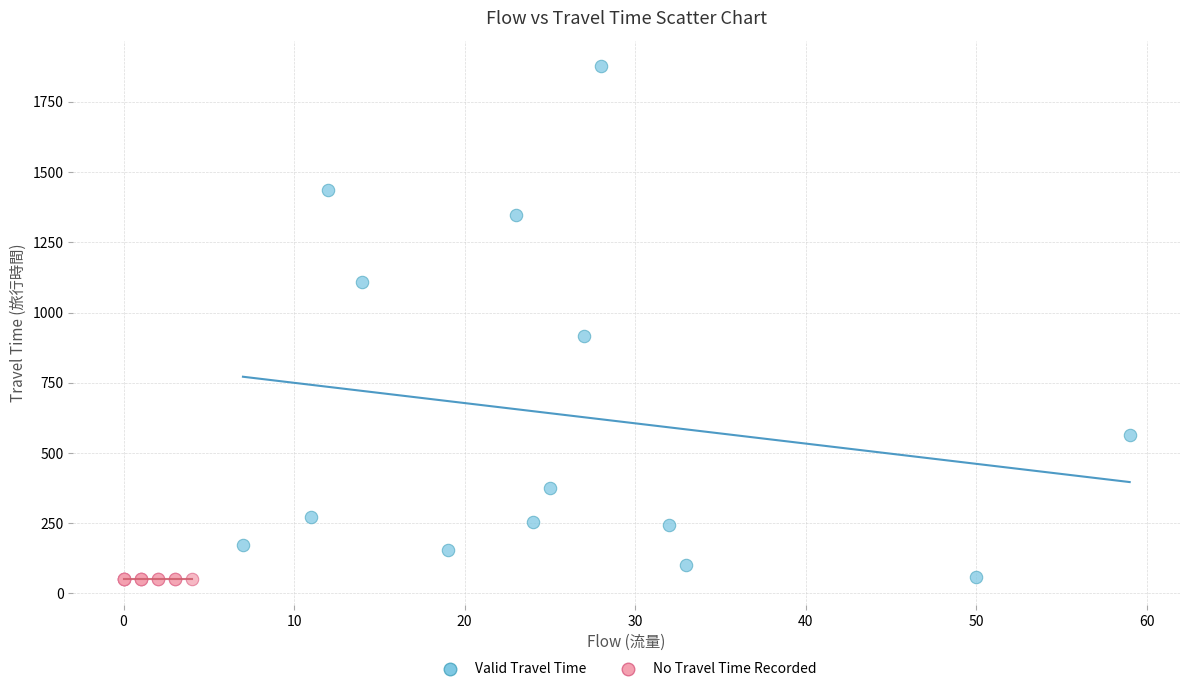

What are all the series names shown in the legend?

Valid Travel Time, No Travel Time Recorded